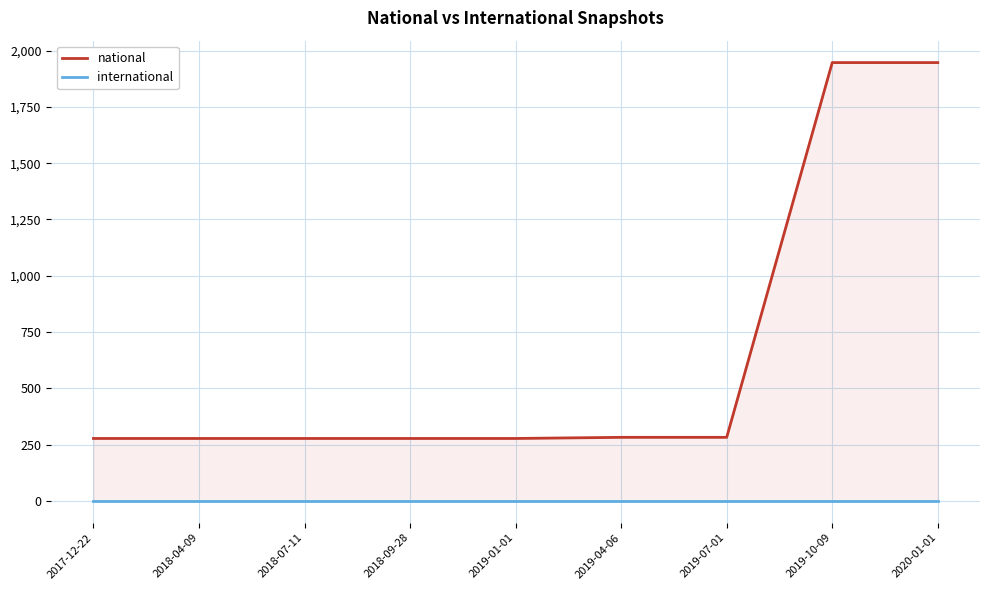

How many lines are shown in the chart?

2